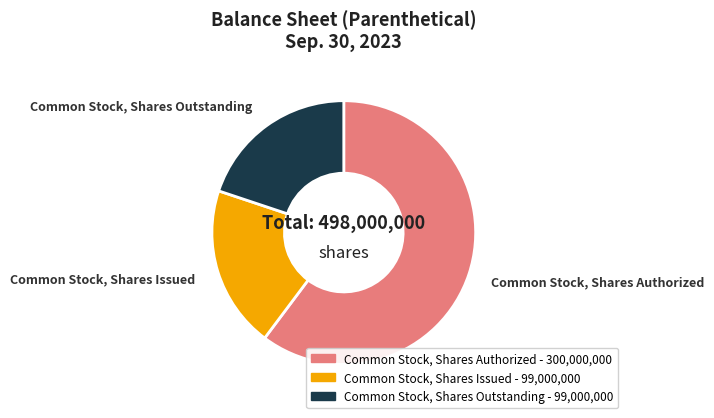

How many slices are in this pie chart?

3